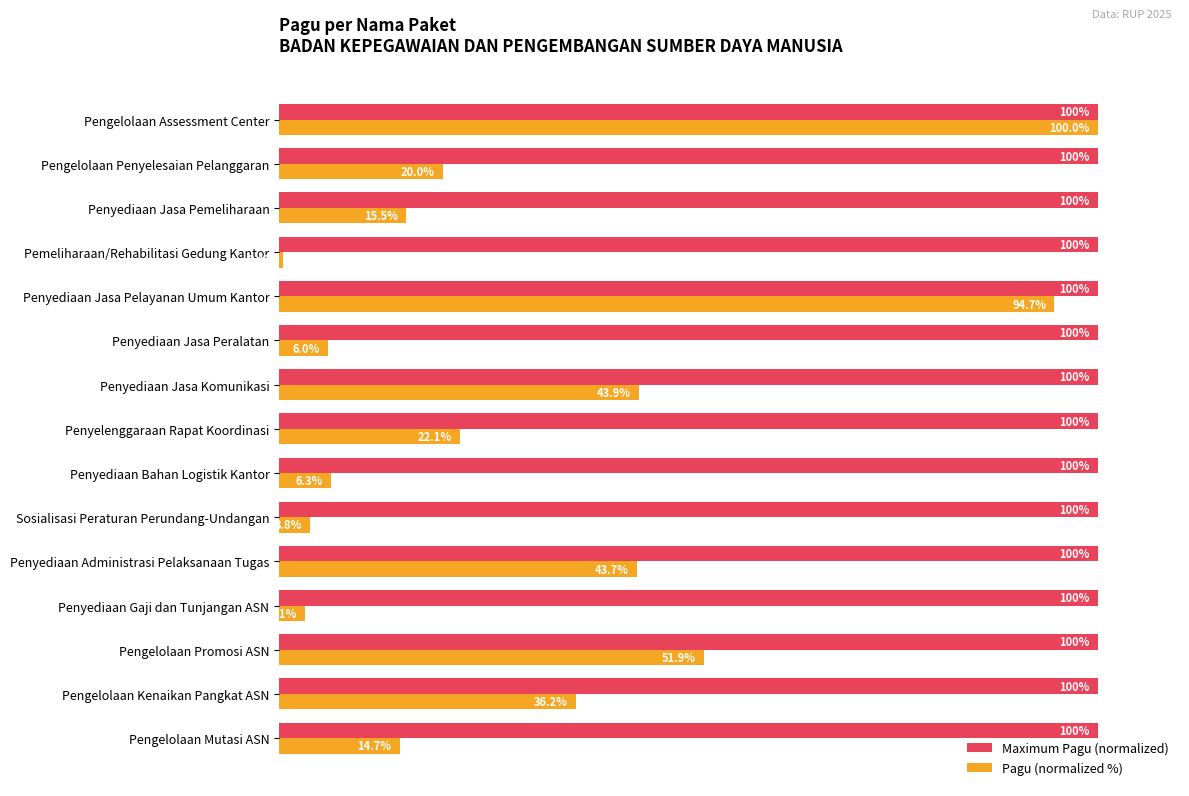

Which category has the highest value in the Pagu (normalized %) series?

Pengelolaan Assessment Center